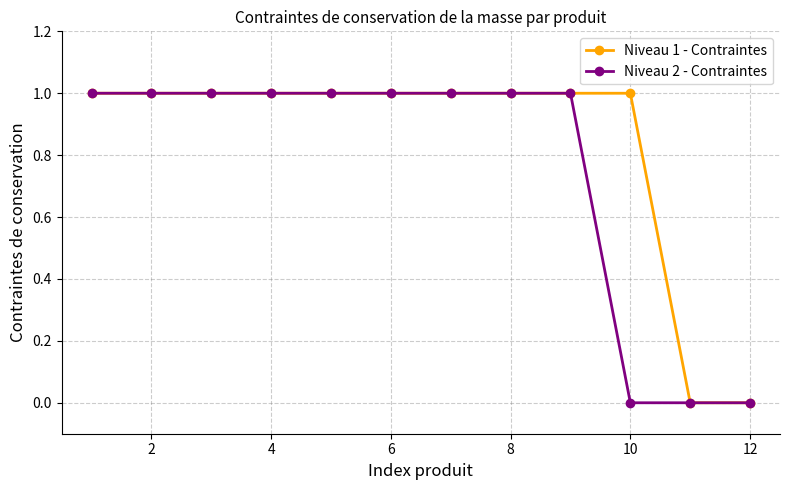

What is the value of the Niveau 2 - Contraintes point at the 9th from the left?

1